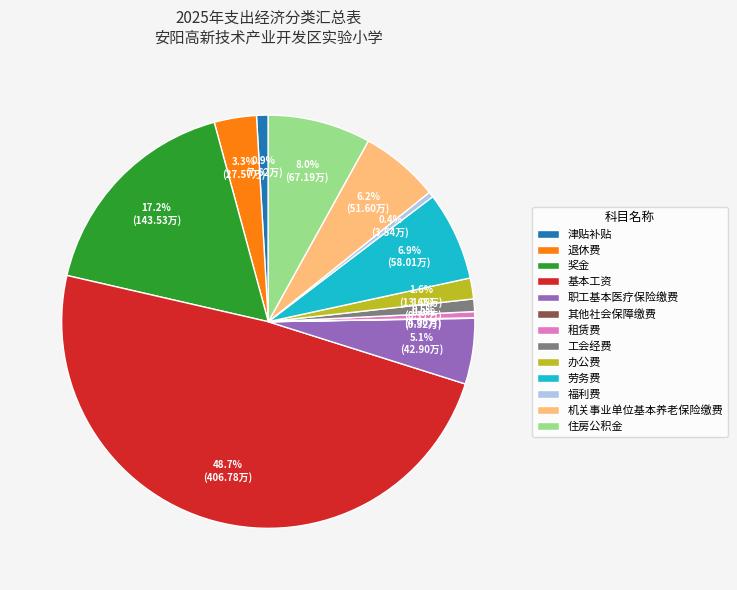

Is it true that 劳务费 is 7% of the pie?

True